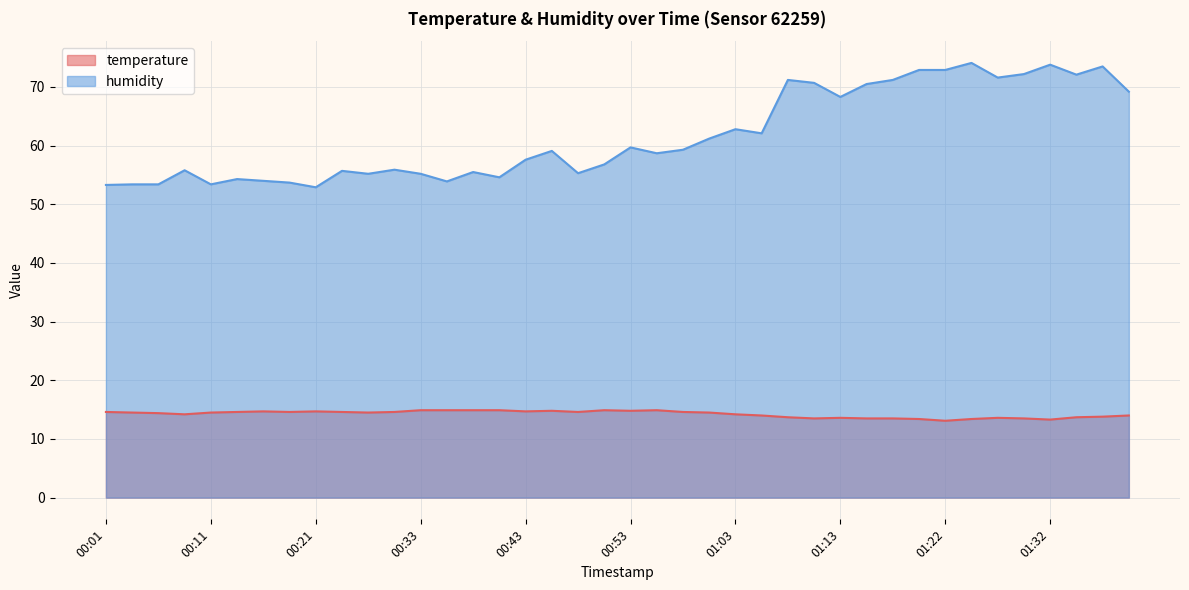

At how many categories does at least one series exceed 35?

40